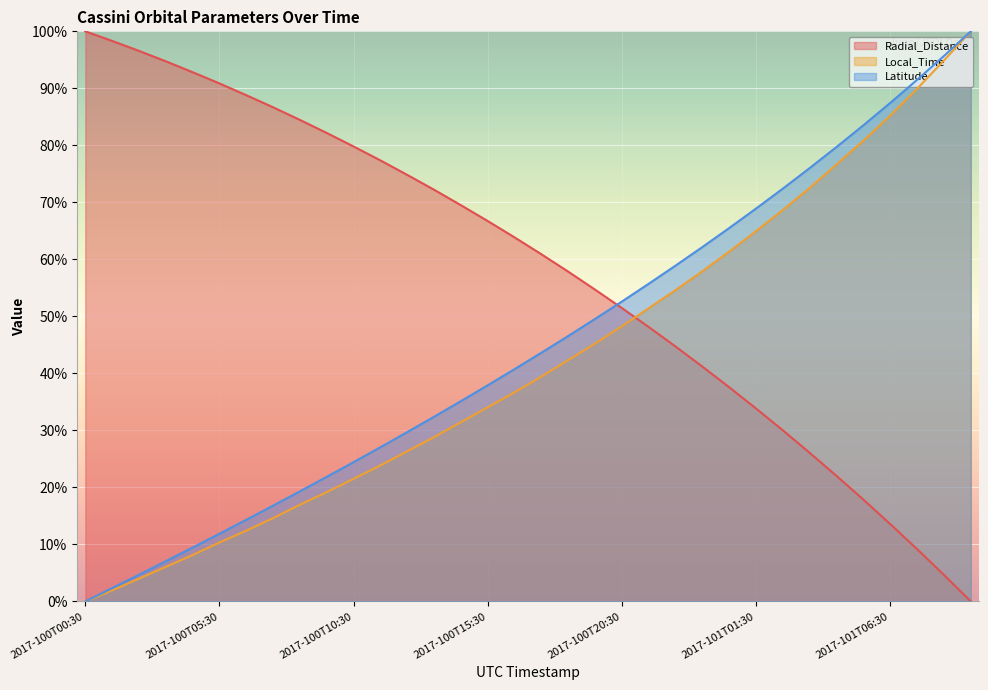

True or false: Local_Time has more than 1 interior local peaks.

False